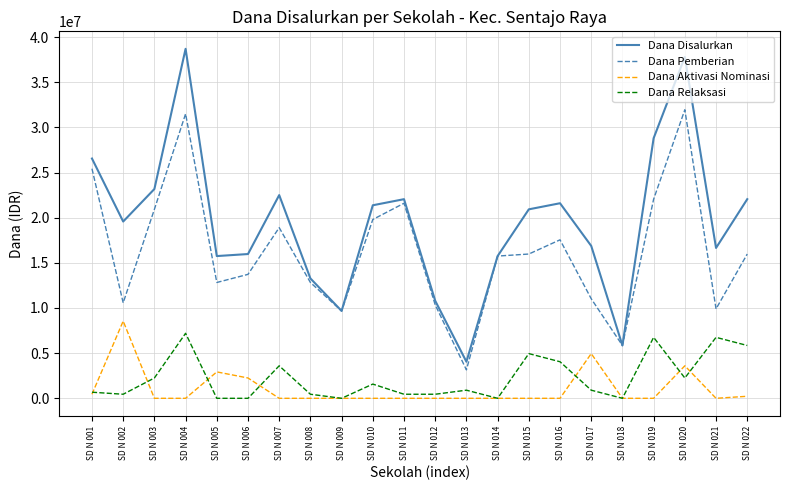

Is it true that Dana Relaksasi equals 1575000 at SD N 010?

True